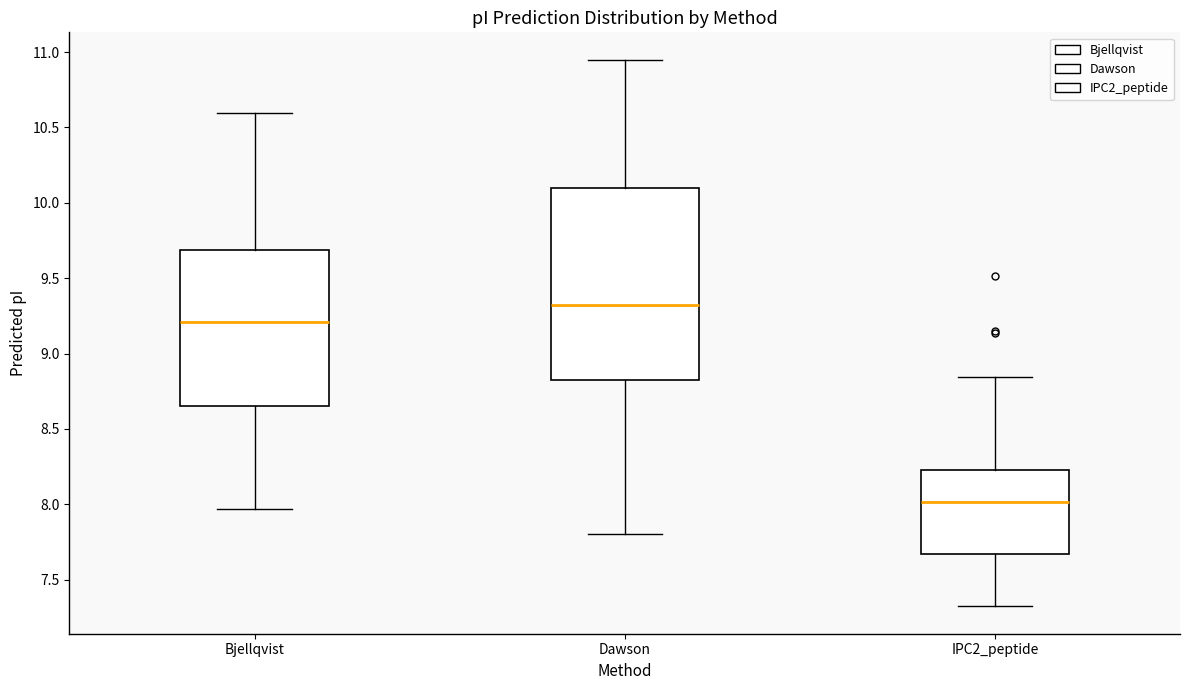

Where does the upper whisker of the box for Dawson end on the y-axis? The values are not printed on the chart, so give them approximately, as read against the axis.

10.95